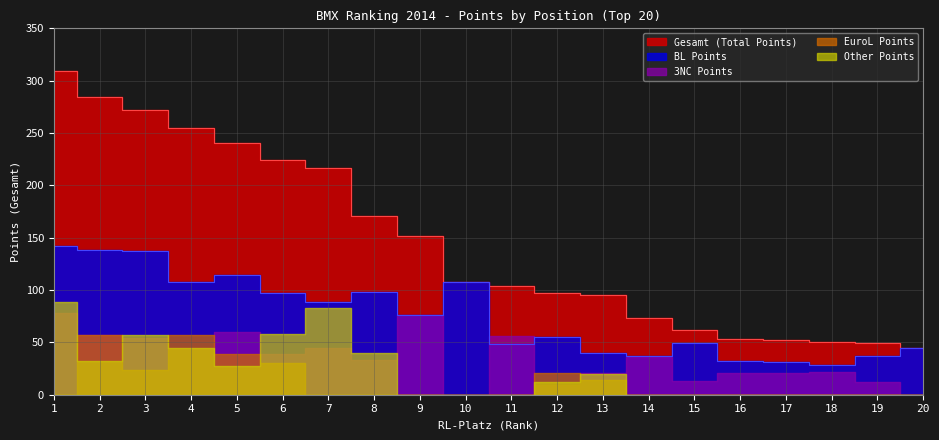

What is the highest value of the Other Points (Est.) series?

89